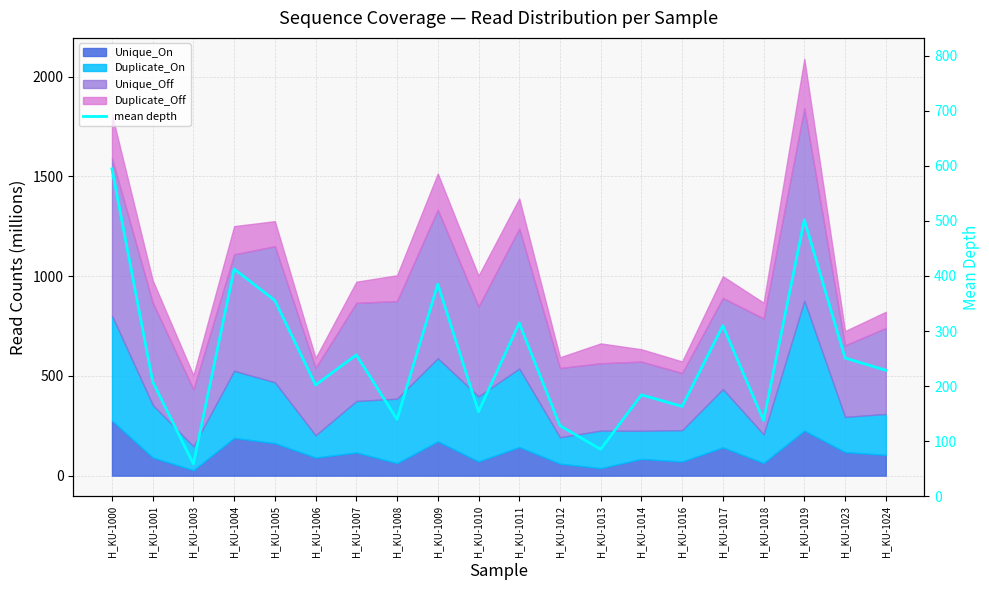

Where is the first local maximum?

H_KU-1004